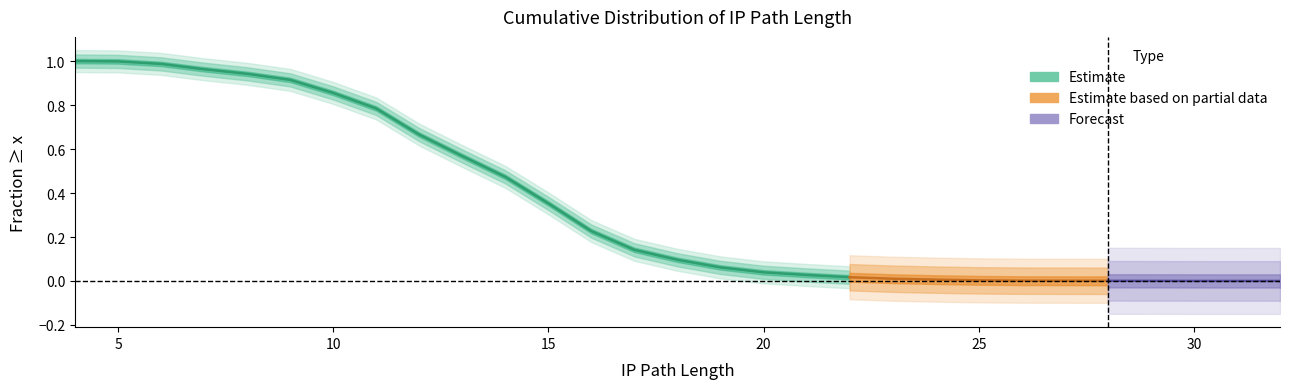

True or false: the data has more than 2 interior local peaks.

False